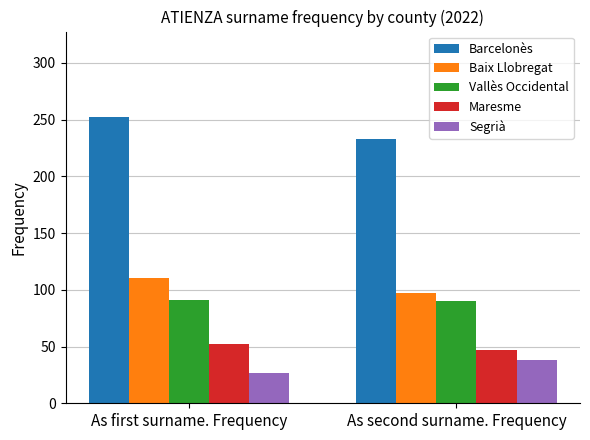

What position from the right is As second surname. Frequency?

1